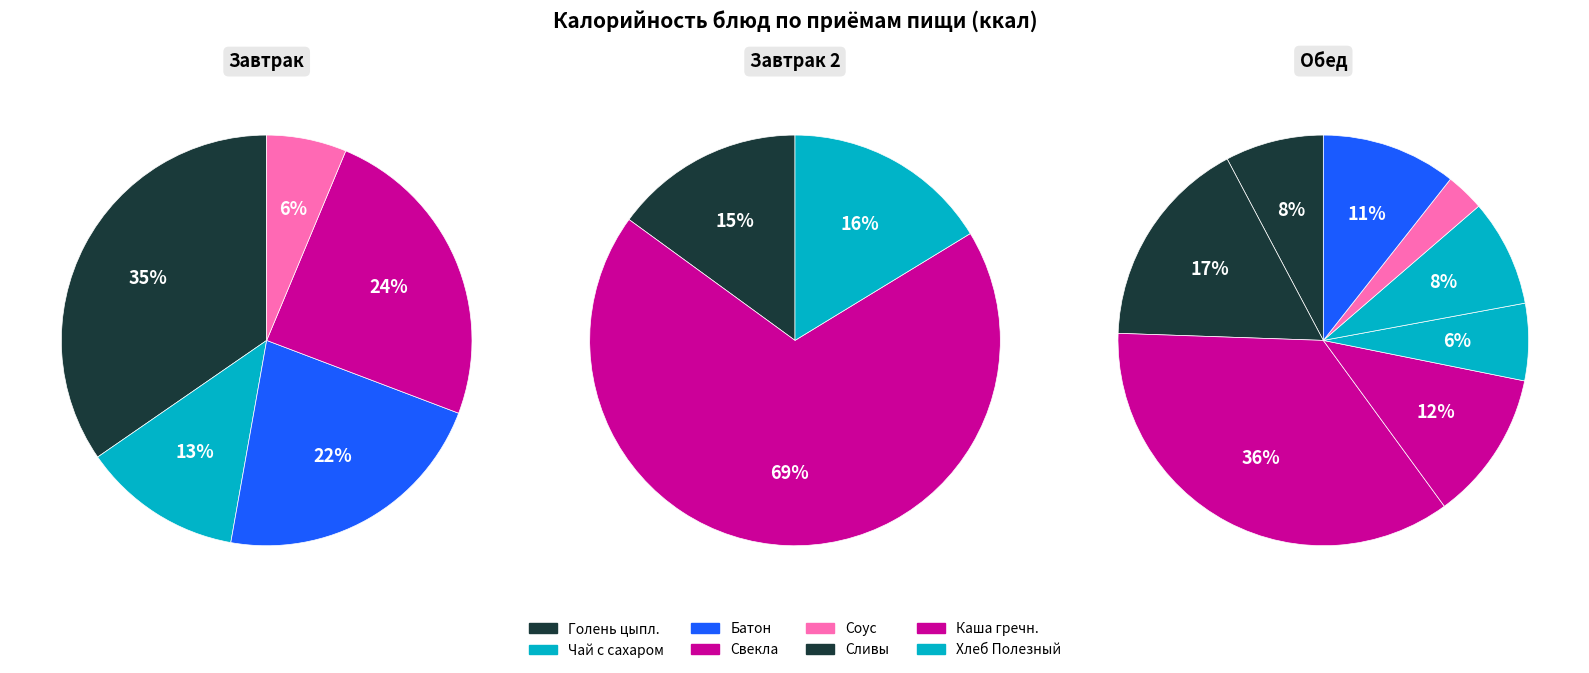

Combined, what portion of the pie is Чай с сахаром 200/10 and Соус «Витаминный»?

9.1%